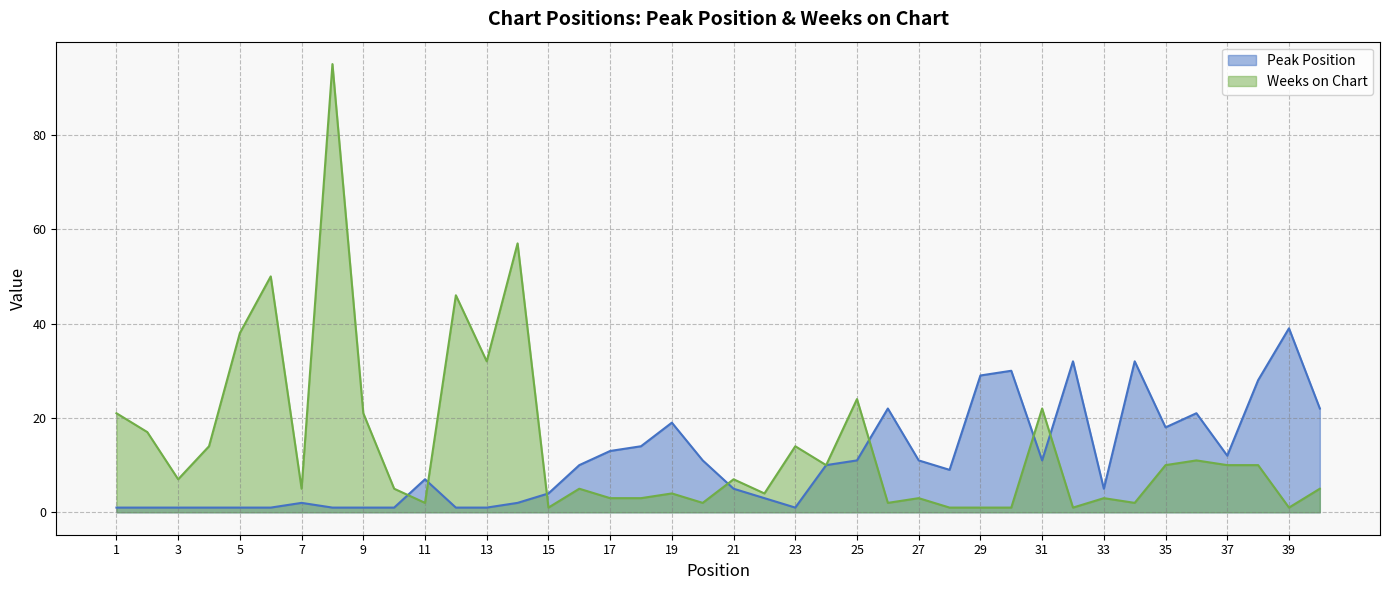

Which category has the lowest value across all series?

1